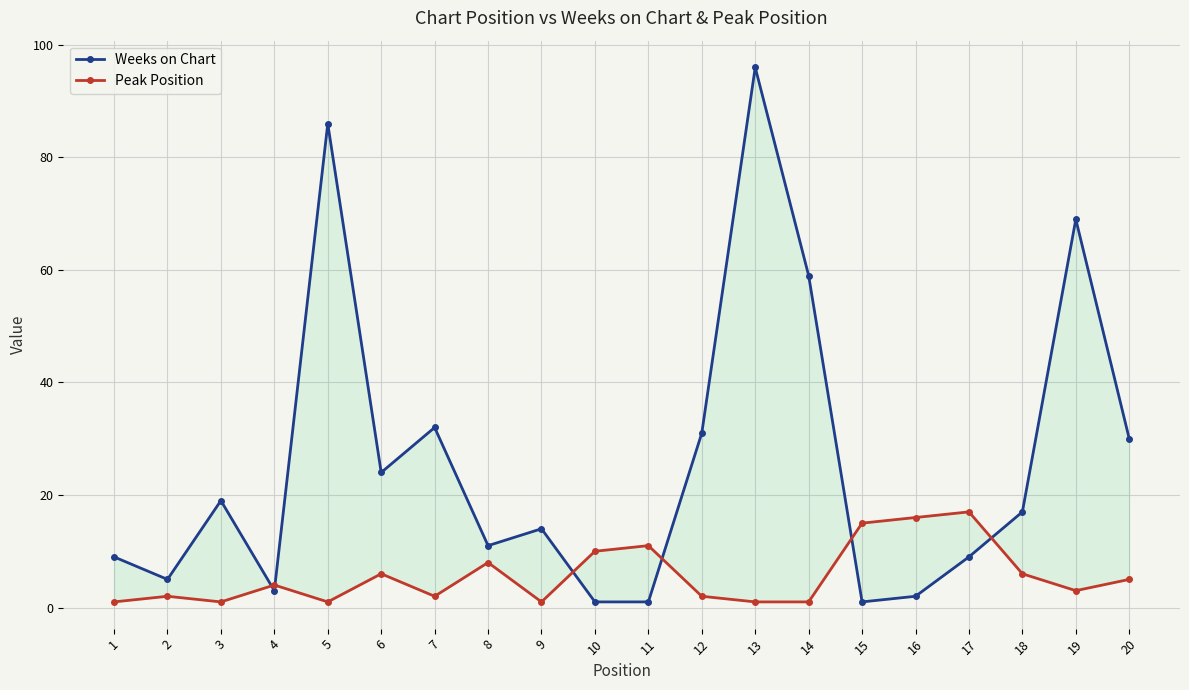

Where is Peak Position nearest to the value 9?

8